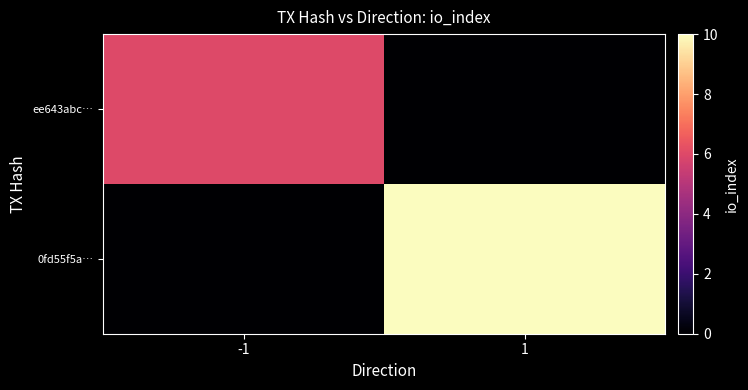

List the series in order of their peak value, highest first.

0fd55f5a…, ee643abc…